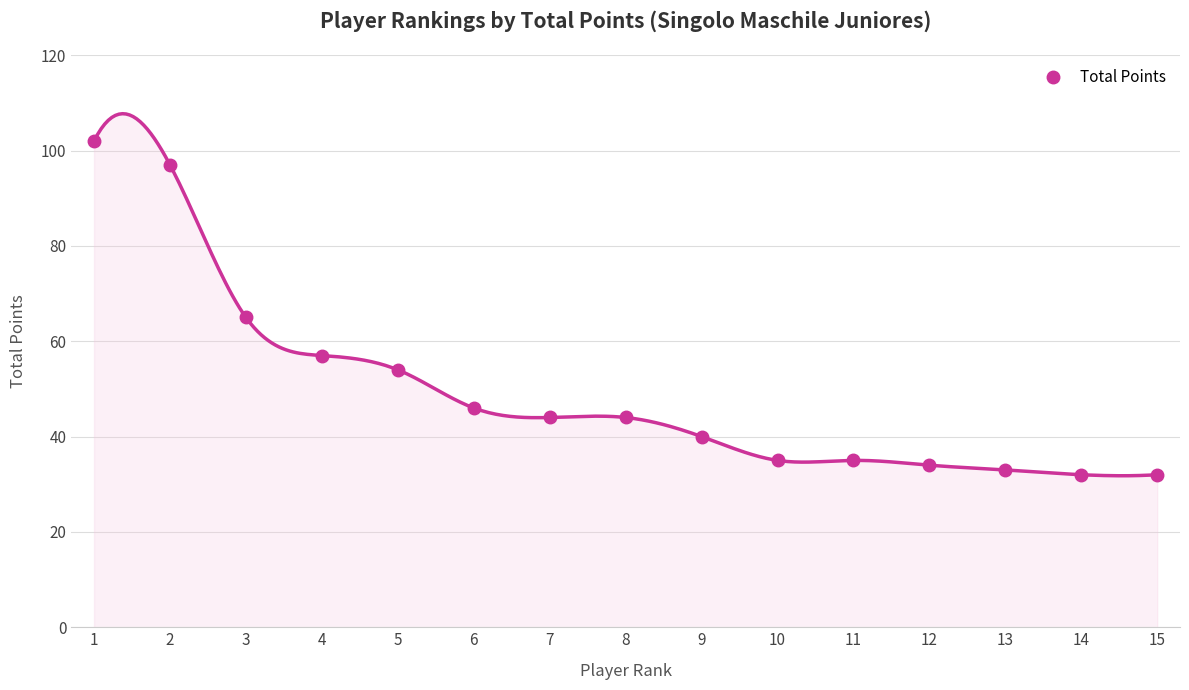

List the labels in order of value, largest first.

1, 2, 3, 4, 5, 6, 7, 8, 9, 10, 11, 12, 13, 14, 15